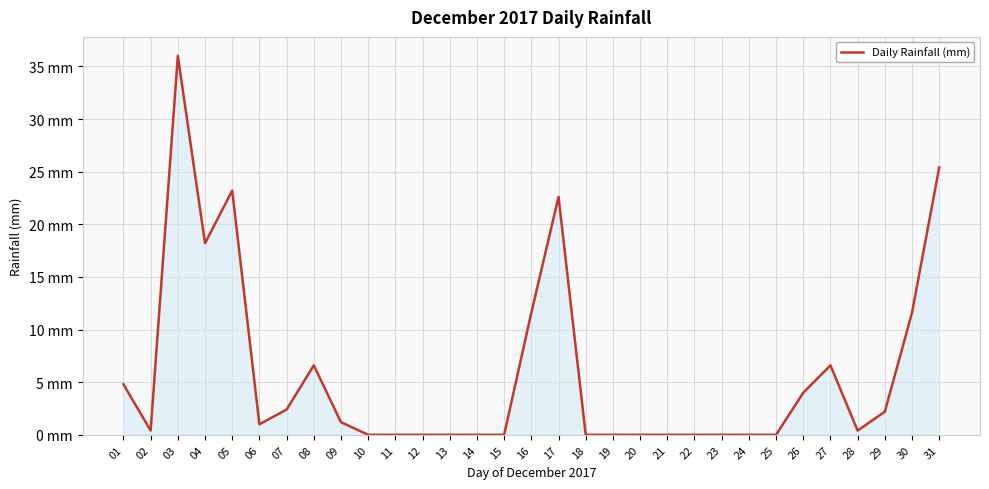

Does the chart have visible grid lines?

Yes